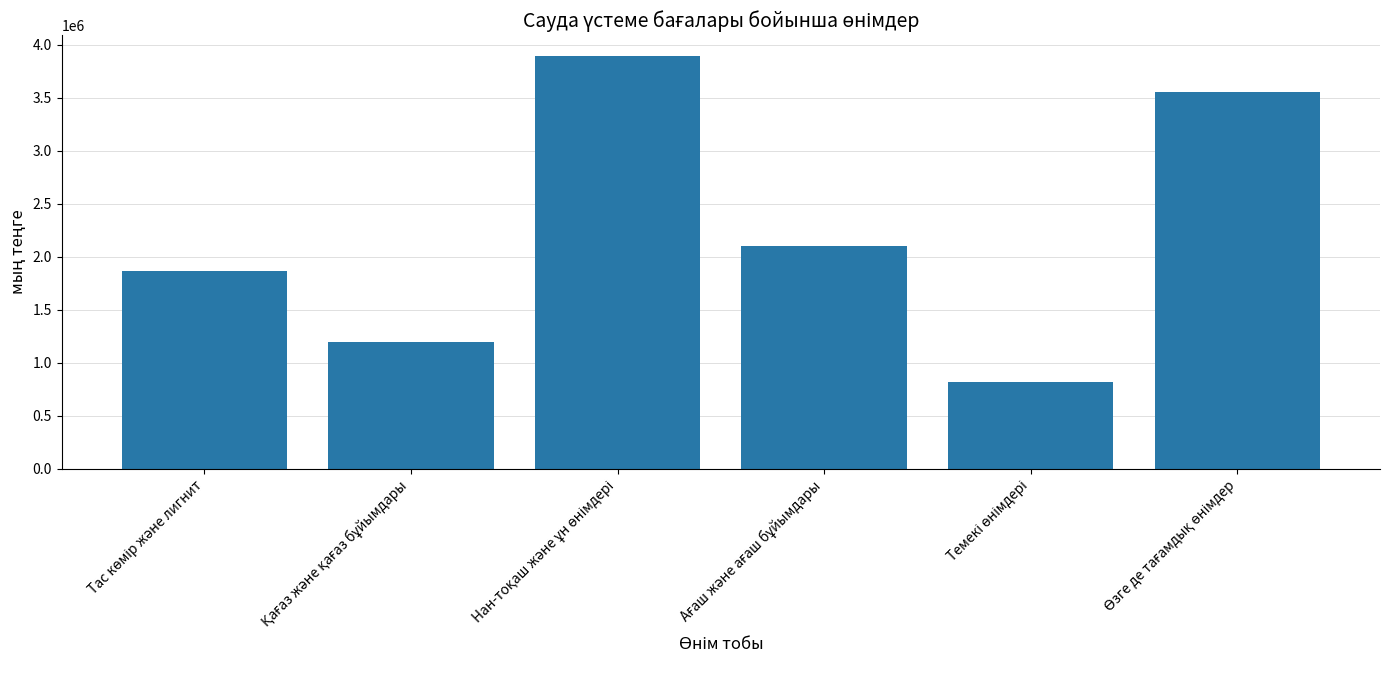

How many data points does each series have?

6